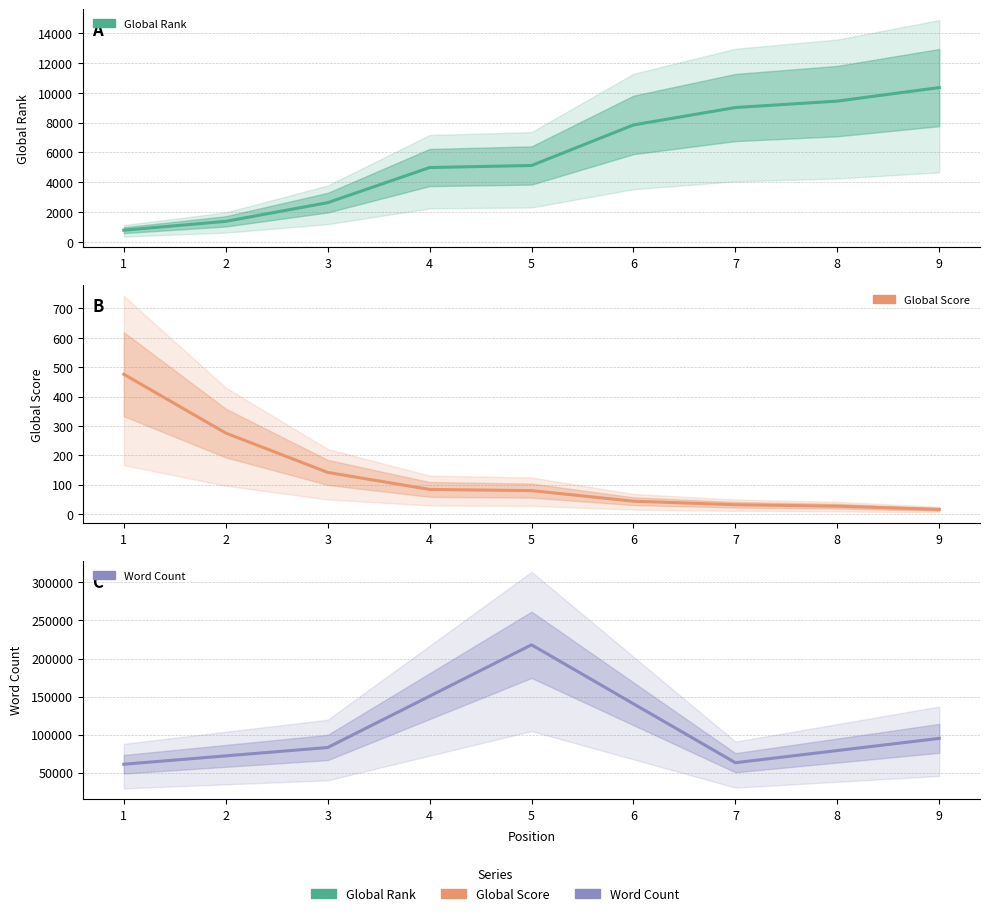

What is the value of the Global Score point at the 3rd from the left?

142